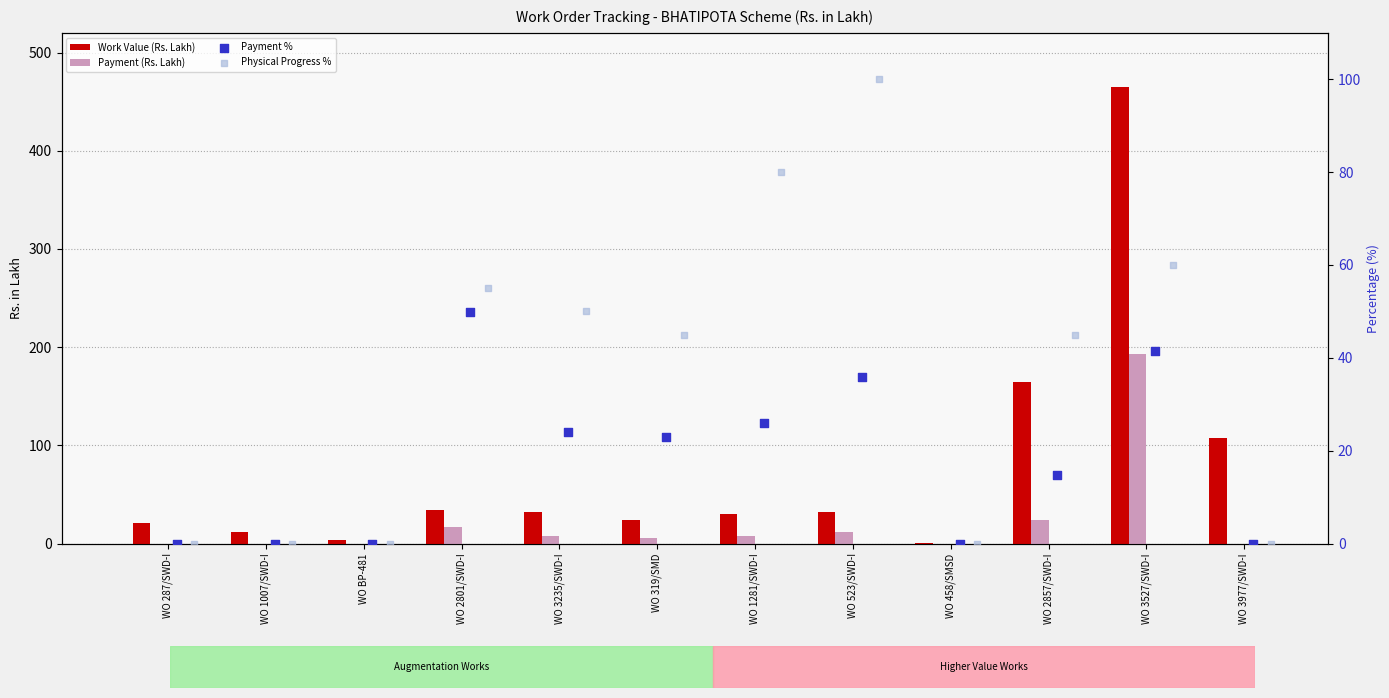

Which series reaches the minimum Y coordinate?

Payment (Rs. Lakh)